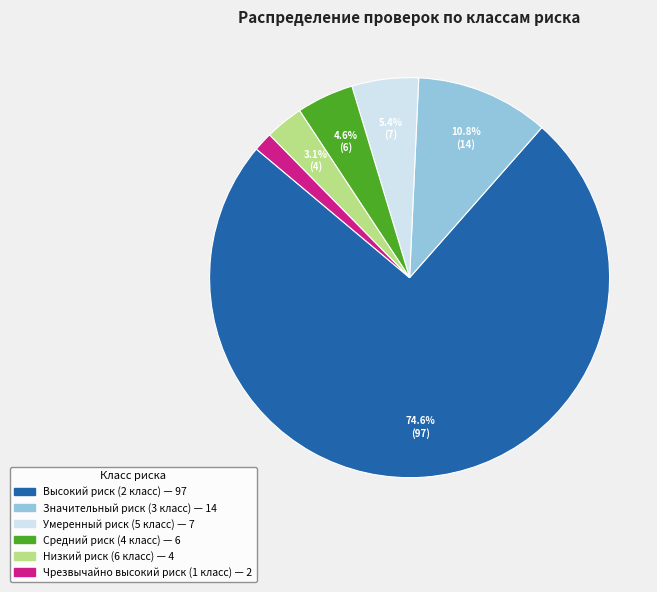

Is Высокий риск (2 класс) the majority of the pie?

Yes